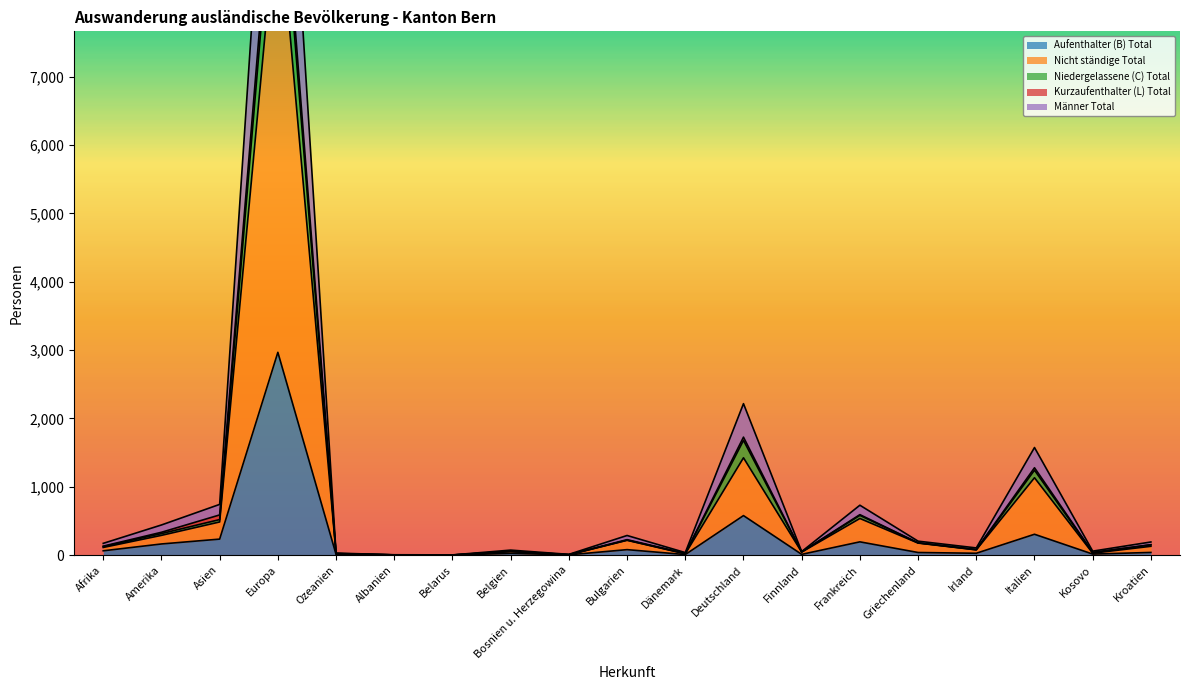

Is the value of Niedergelassene (C) Total at Kosovo greater than the value of Männer Total at Afrika?

No